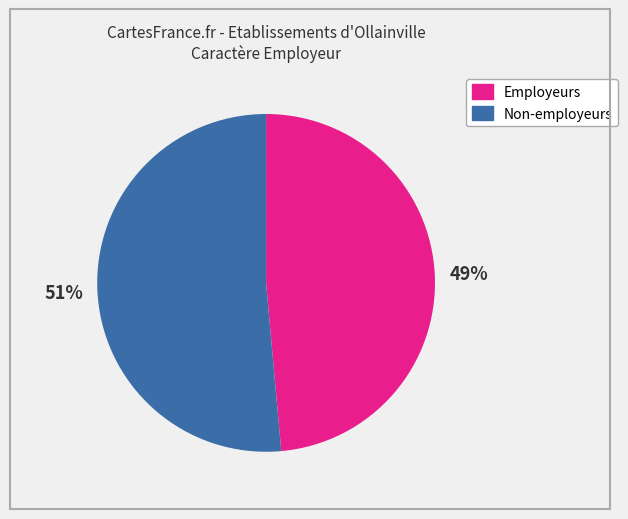

Does any single category account for the majority?

Yes